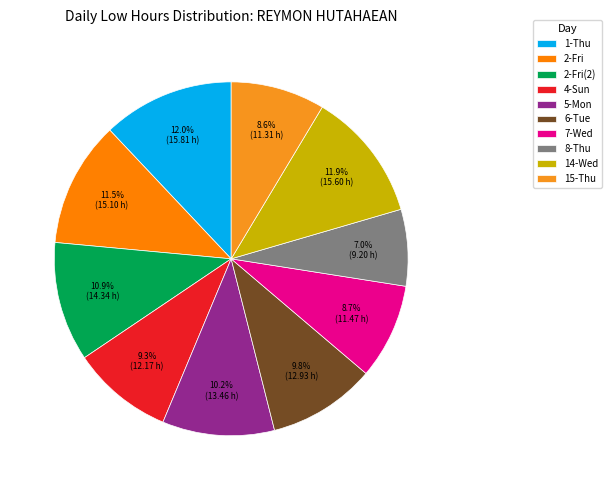

To the nearest percent, what is the average slice percentage?

10%